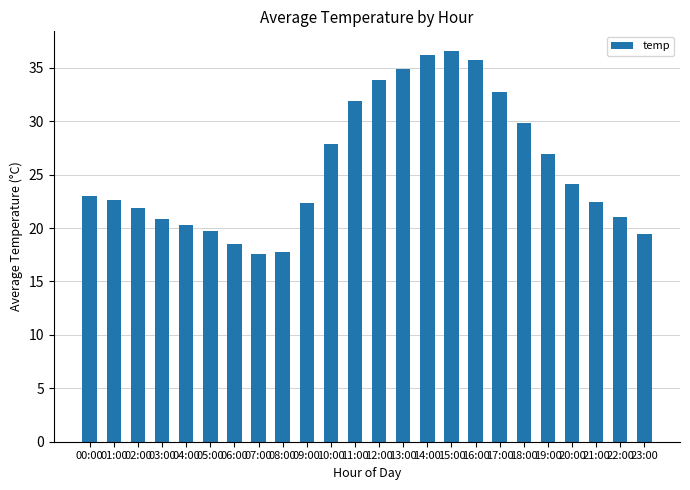

Reading right to left, list all the values displayed in this chart.

19.4	21.1	22.4	24.1	26.9	29.8	32.8	35.7	36.6	36.2	34.9	33.8	31.9	27.9	22.4	17.8	17.6	18.5	19.7	20.3	20.8	21.9	22.6	23.0